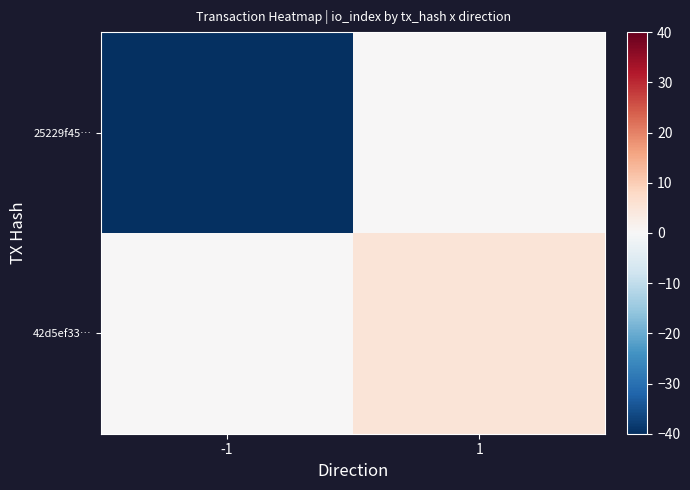

How many categories are shown in the chart?

2